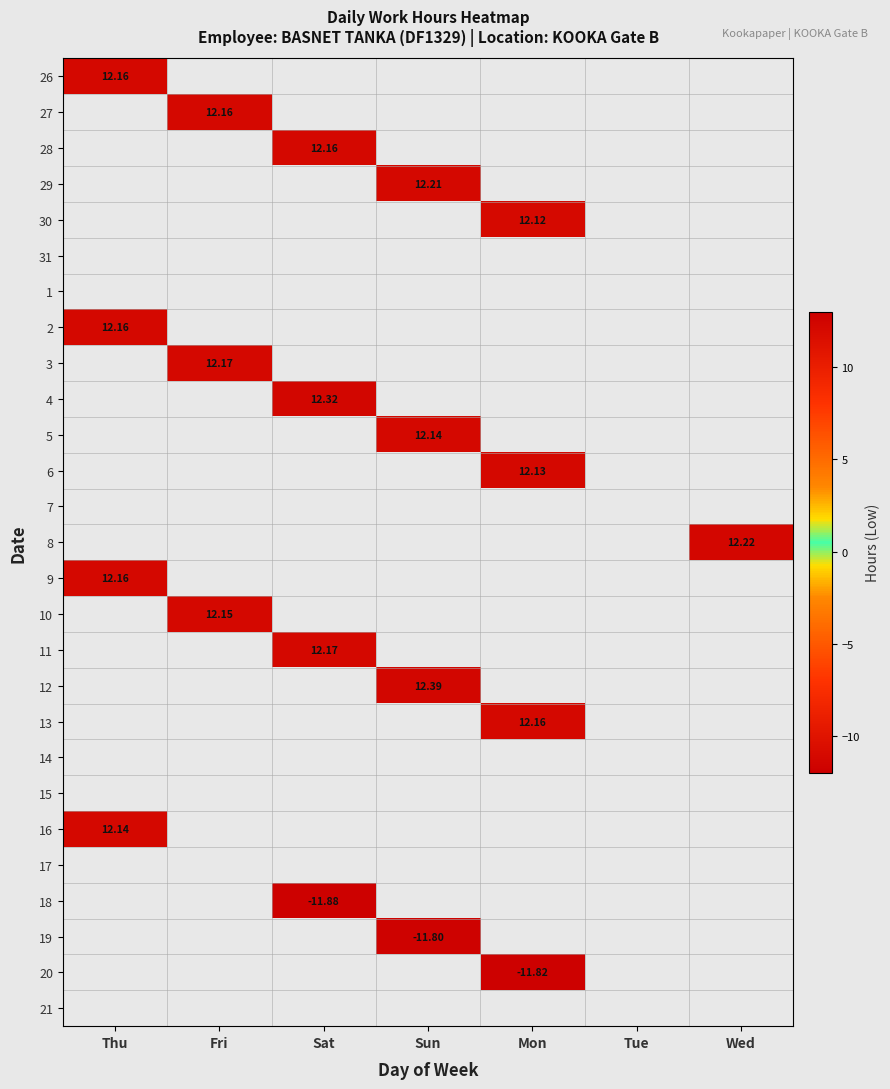

How many data points does each series have?

7